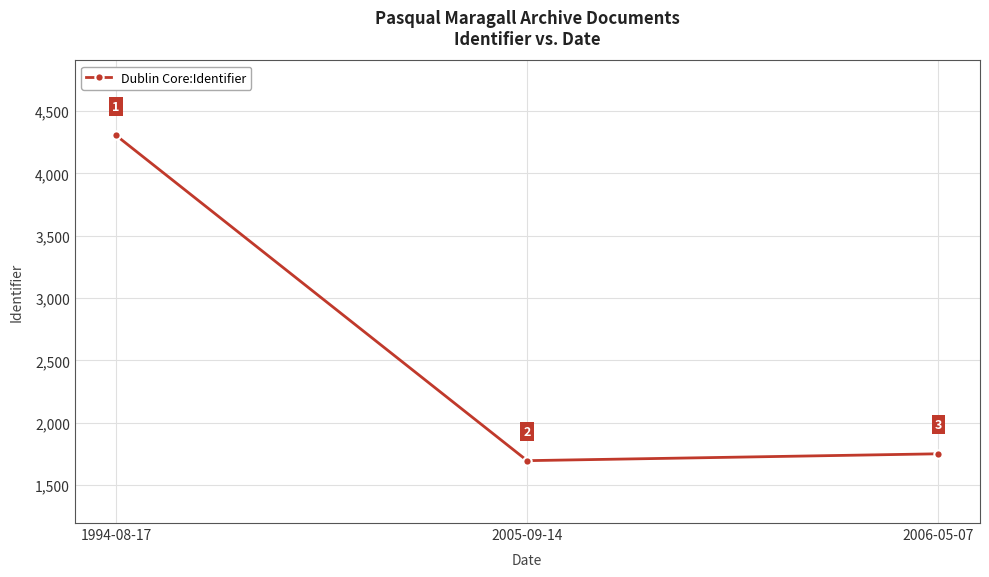

The chart shows a value of 594 at 2005-09-14. True or false?

False